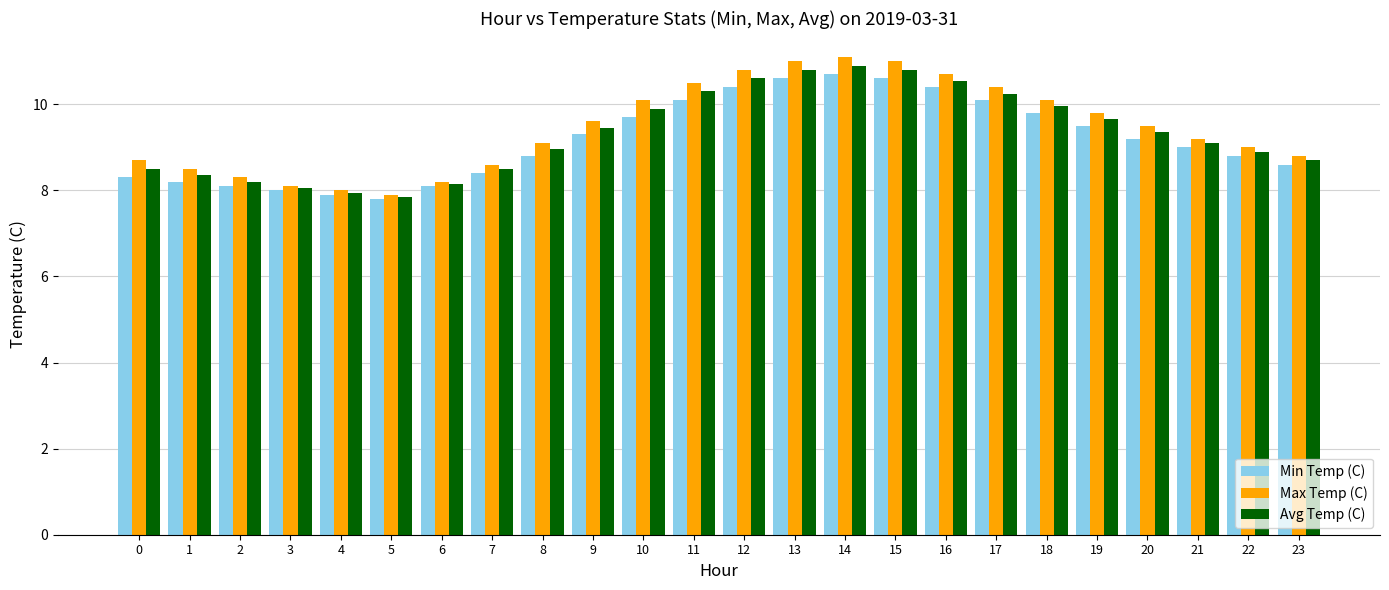

List the series in order of their overall mean, highest first.

Max Temp (C), Avg Temp (C), Min Temp (C)